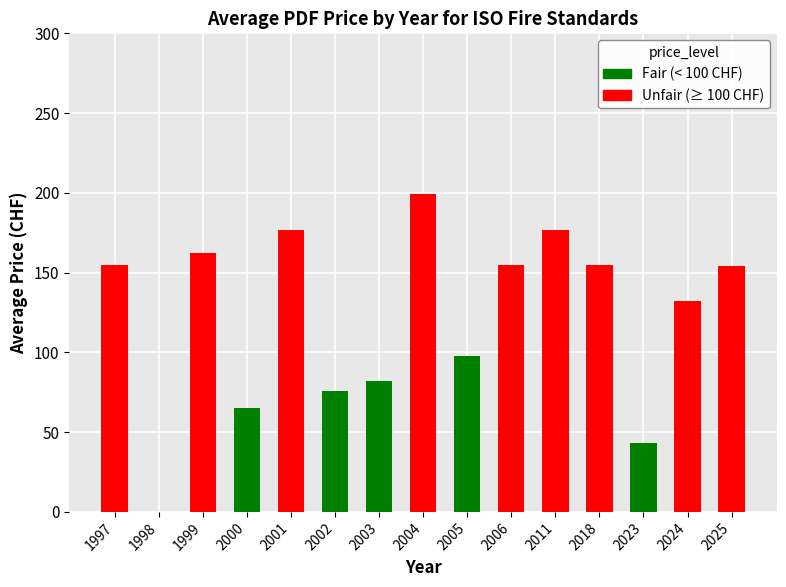

How many distinct data groups are displayed?

2